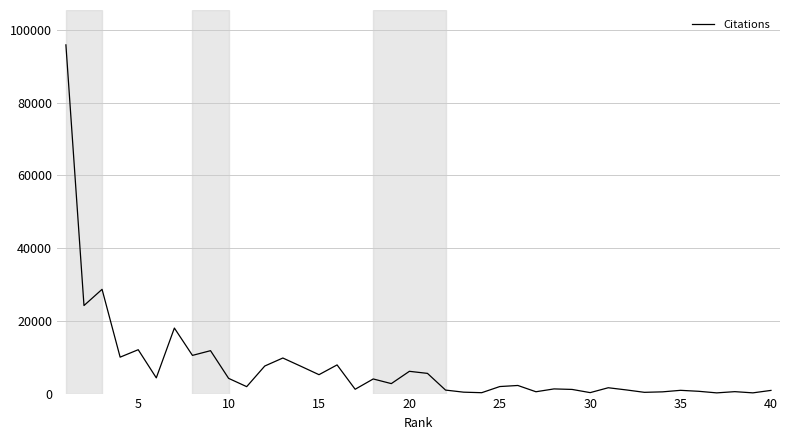

What is the greatest value displayed?

95926